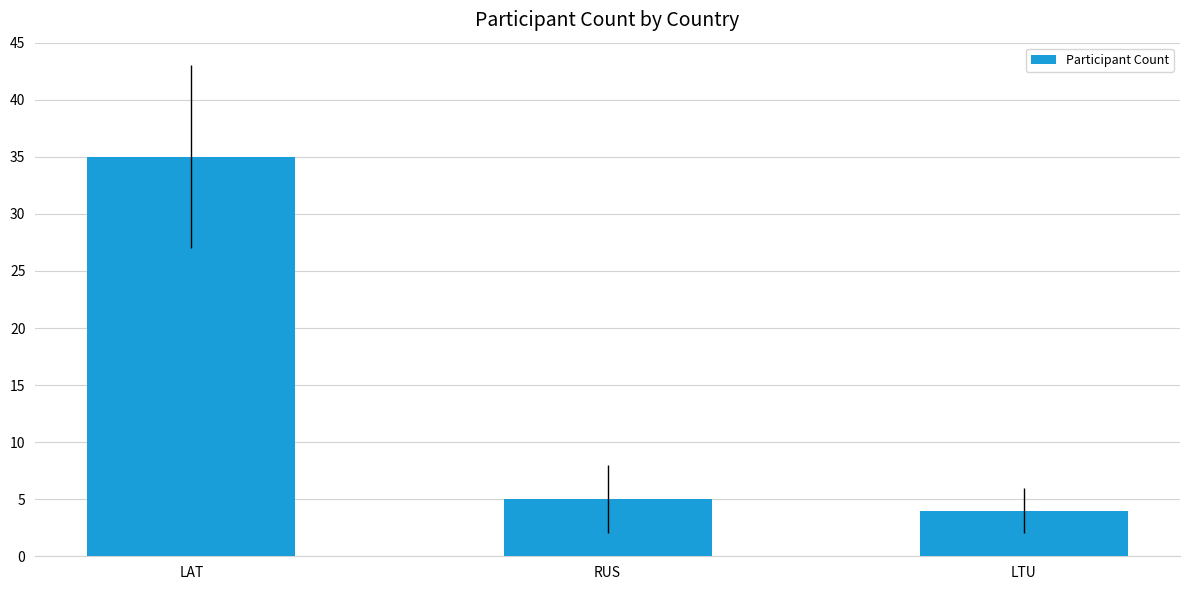

Are the bars grouped side by side (vs. stacked)?

No